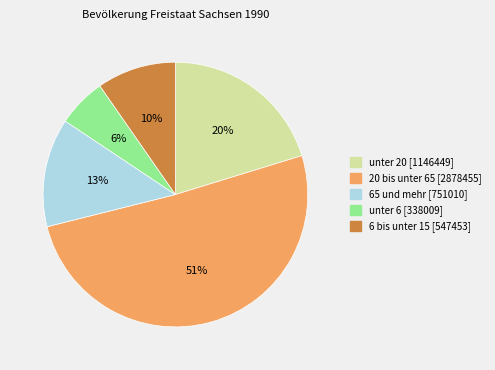

How many segments does this pie chart have?

5